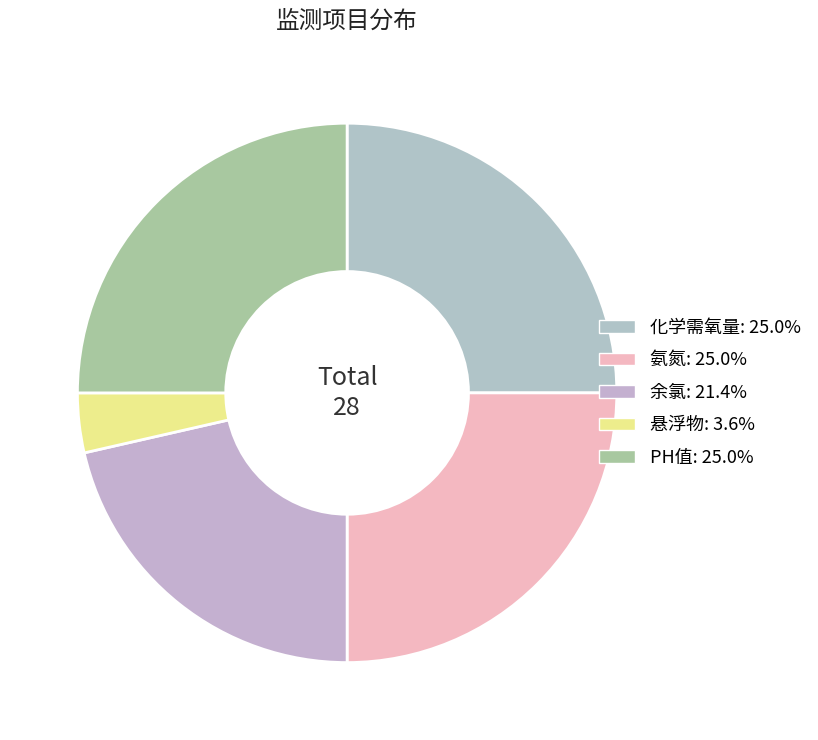

What is the change in value from 余氯 to PH值?

+1